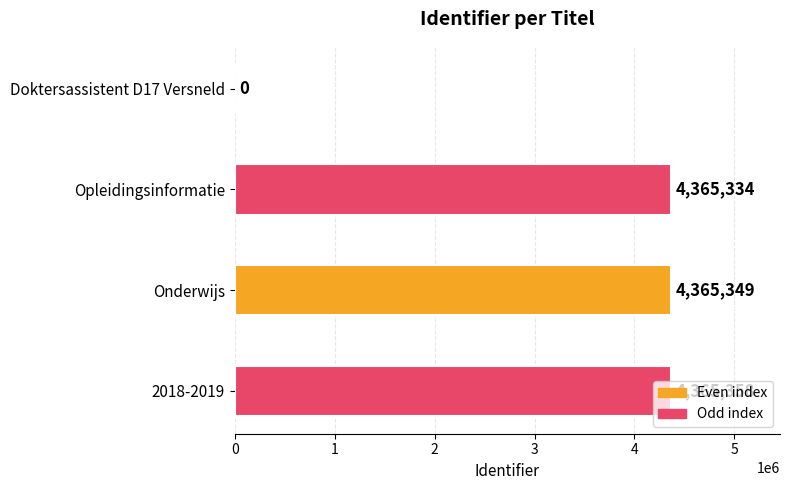

Which has a higher value, Opleidingsinformatie or 2018-2019?

2018-2019